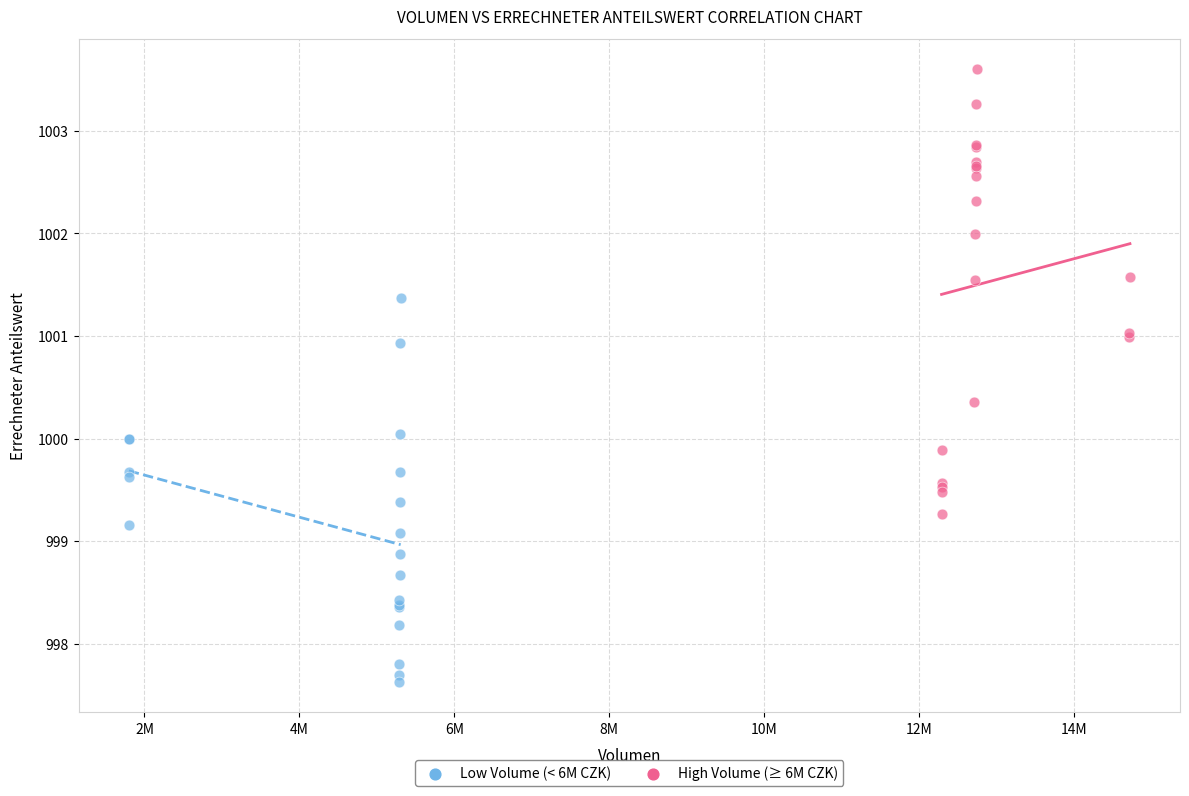

Which series contains the lowest Y value?

Low Volume (< 6M CZK)